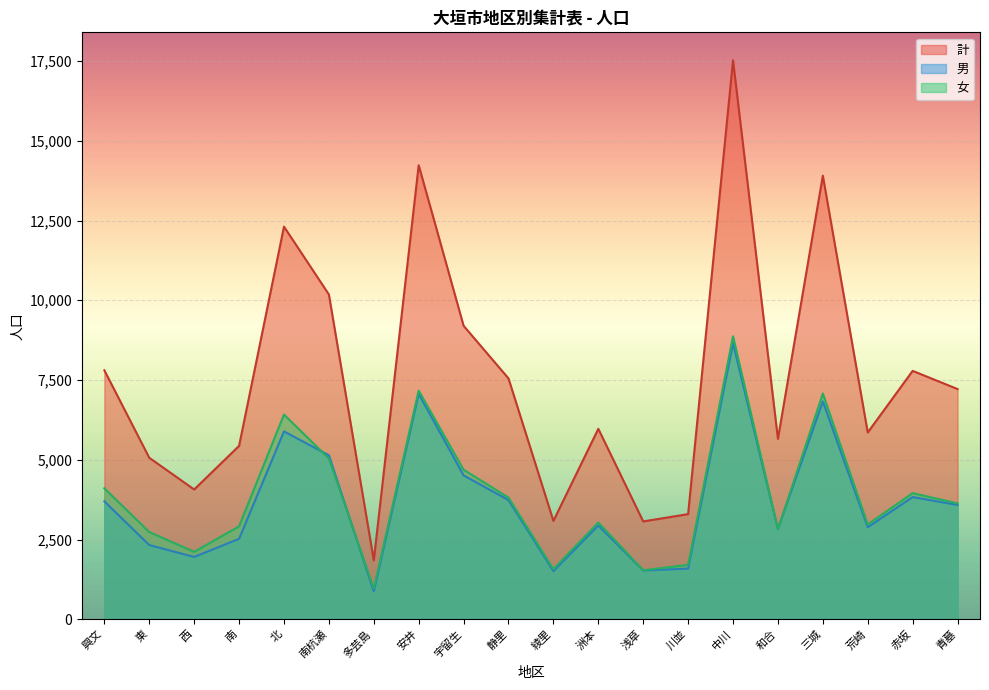

True or false: 男 has more than 1 interior local peaks.

True